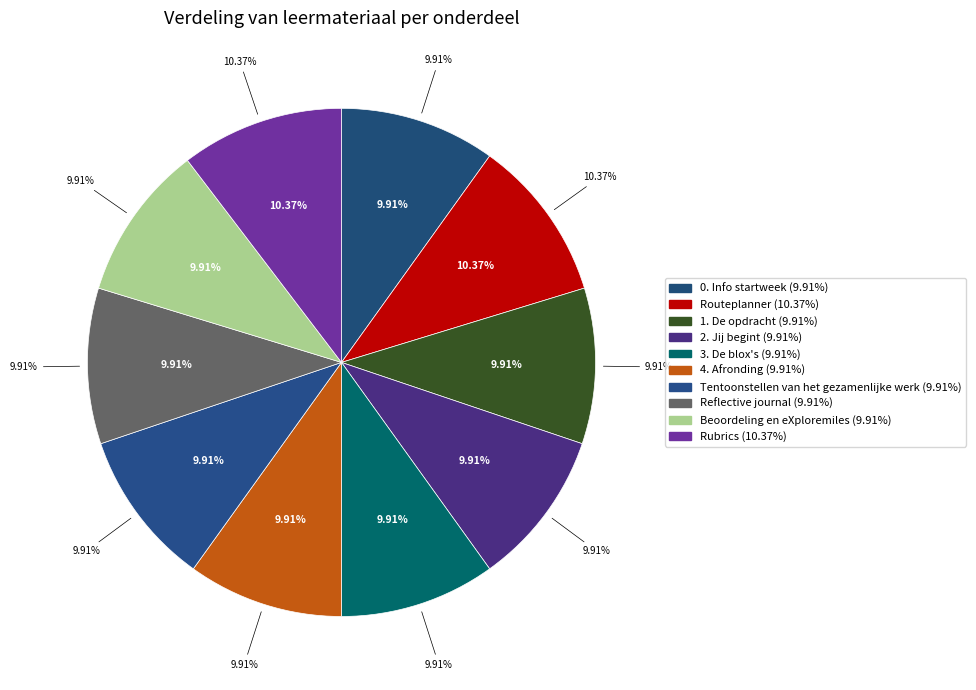

How many slices are in this pie chart?

10